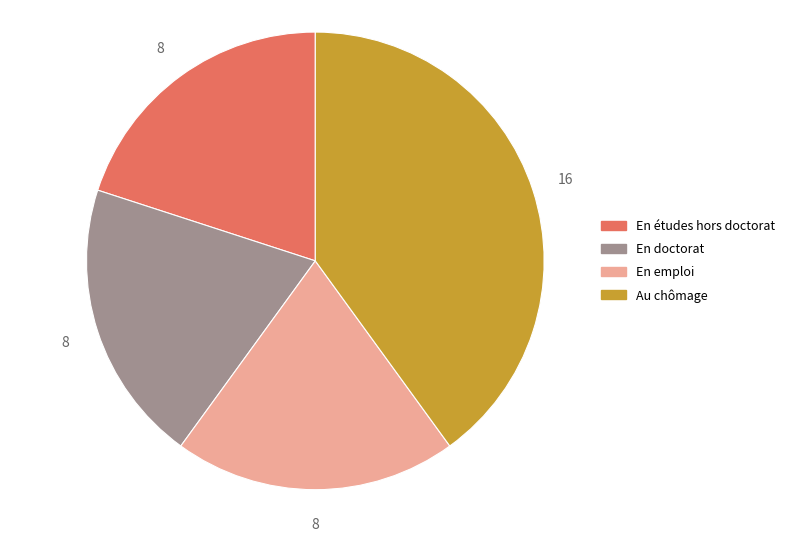

Count the number of slices in the pie.

4